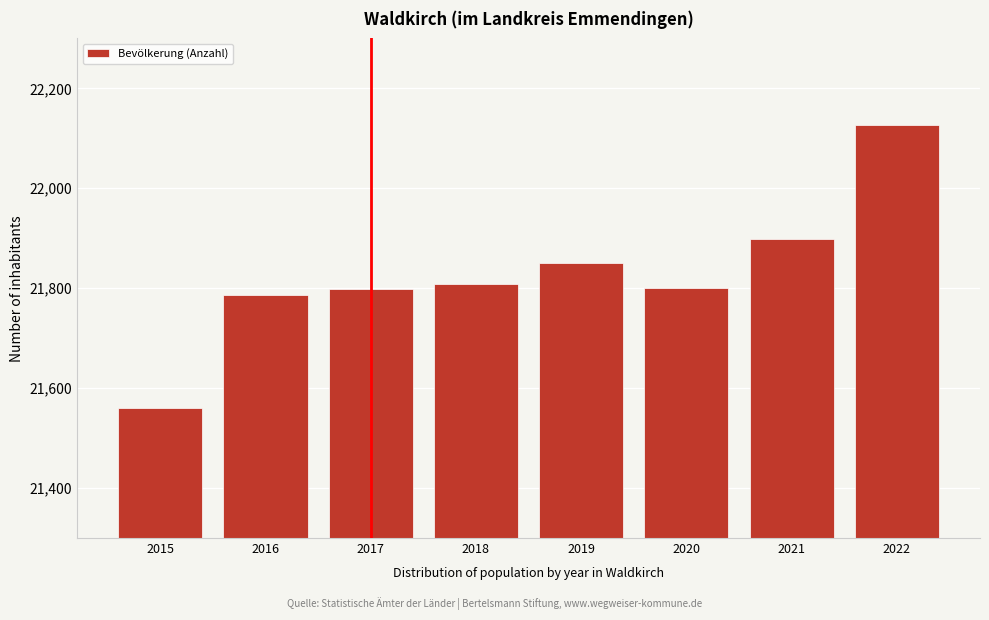

Read the value at 2015, to the nearest 100.

21600